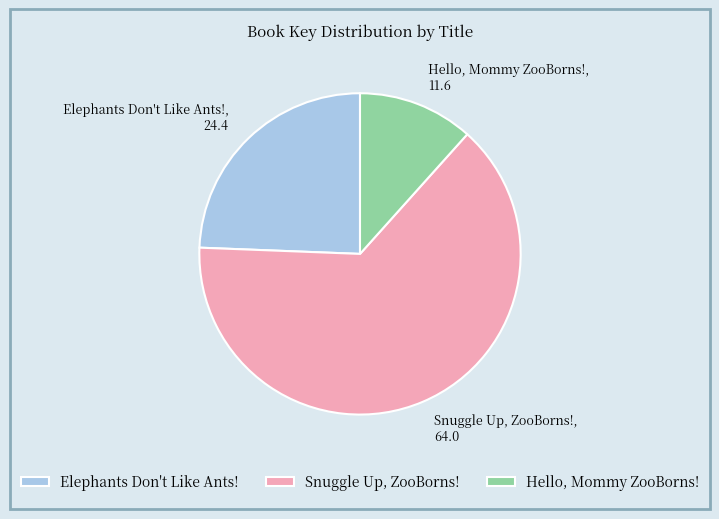

Which category has the smallest portion of the pie?

Hello, Mommy ZooBorns!